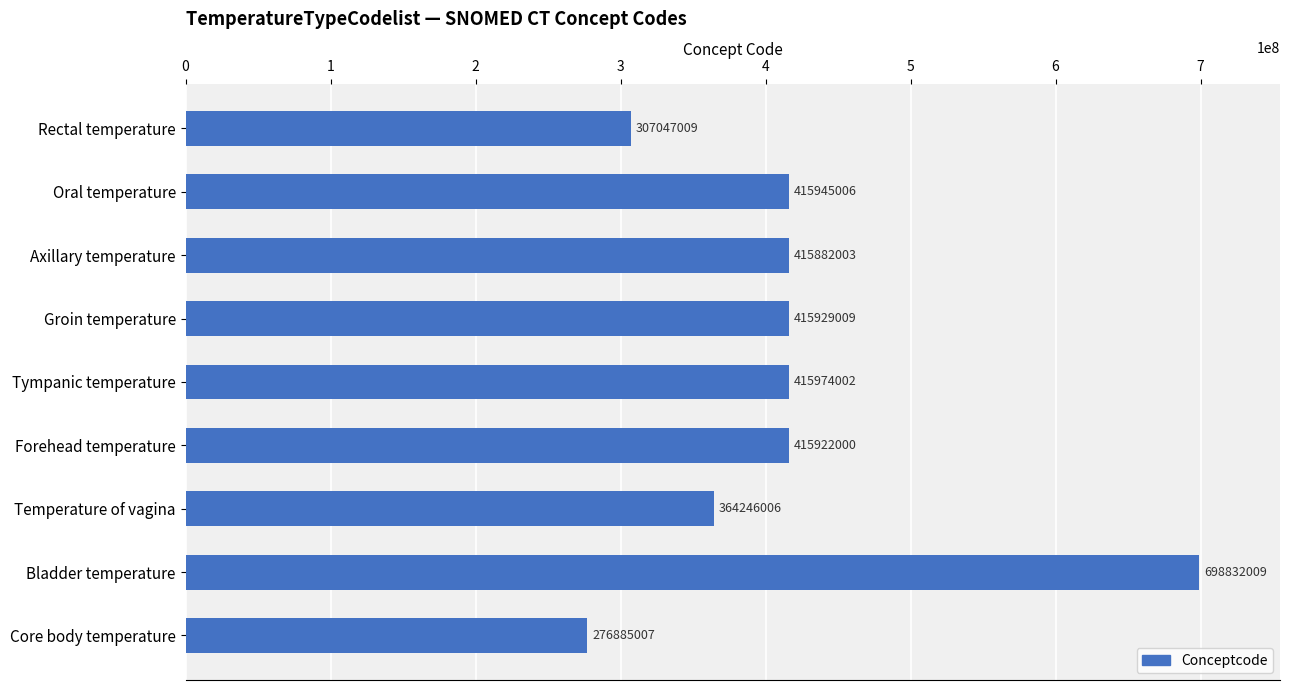

The chart shows a value of 415882003 at Axillary temperature. True or false?

True